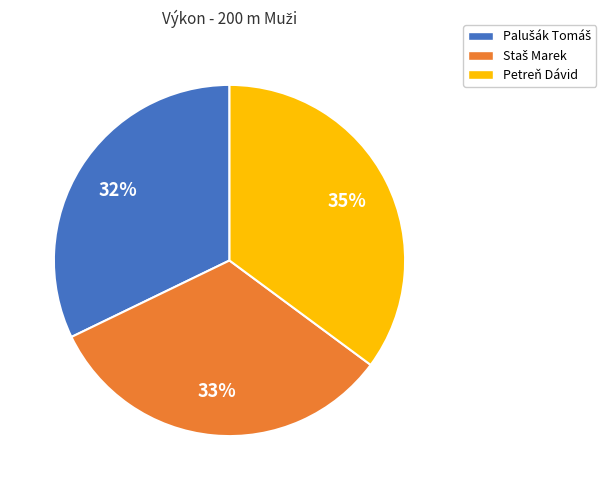

Which slice is the largest?

Petreň Dávid